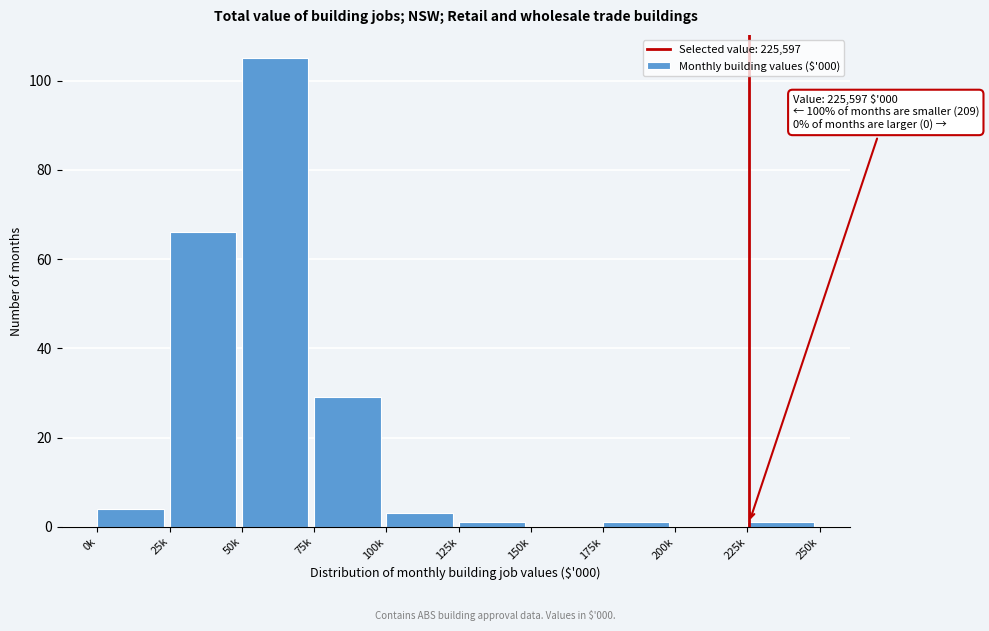

Reading right to left, list all the values displayed in this chart.

225k=1	200k=0	175k=1	150k=0	125k=1	100k=3	75k=29	50k=105	25k=66	0k=4